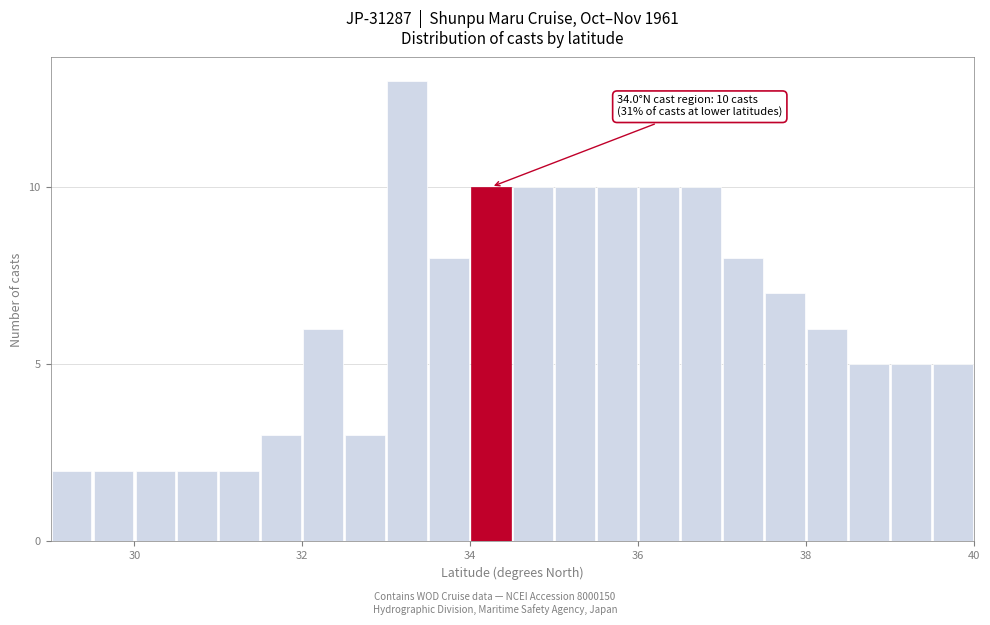

Around what value on the x-axis is the tallest bar? Give the approximate position of its centre, as read against the axis.

33.2